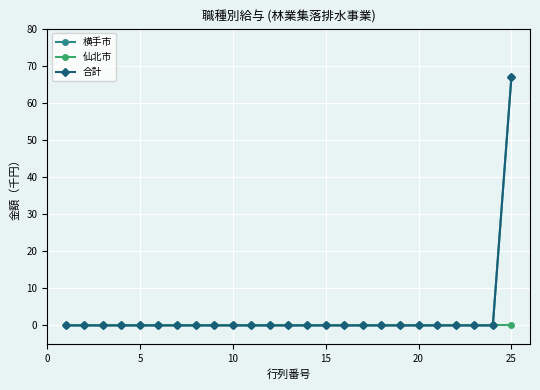

True or false: 合計 and 横手市 intersect in this chart.

False